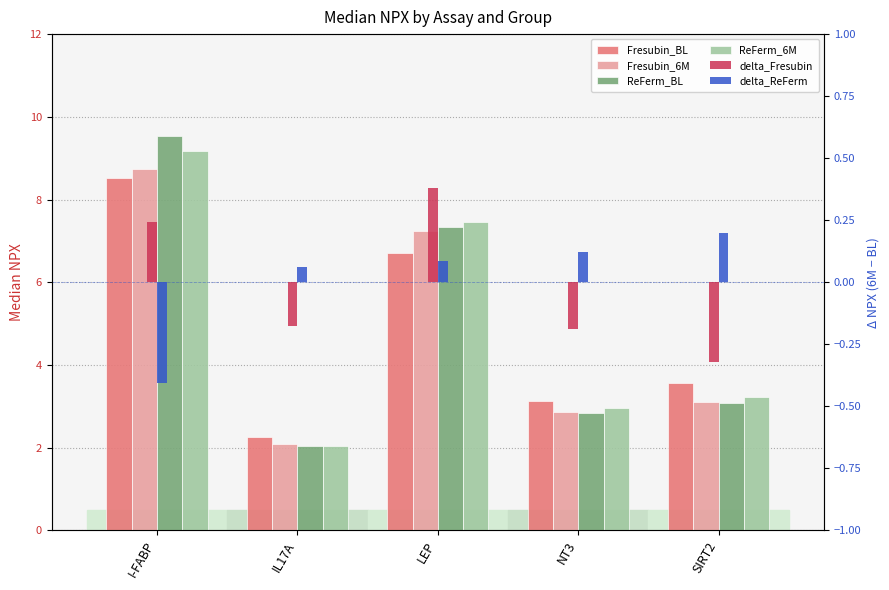

What is the sum of the delta_Fresubin values at IL17A and LEP?

0.2